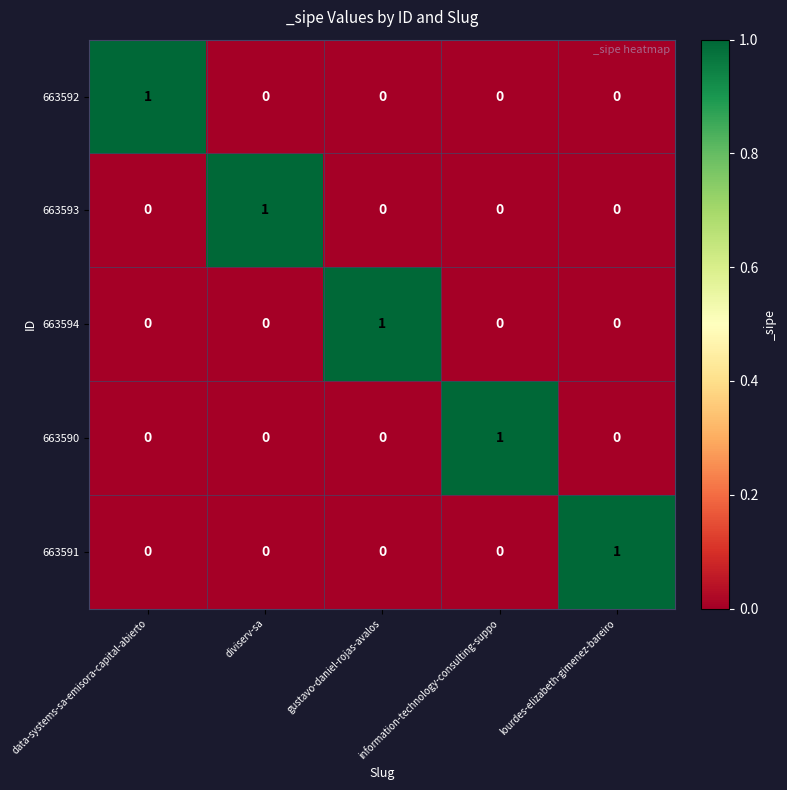

How many values in the 663591 series exceed 0?

1